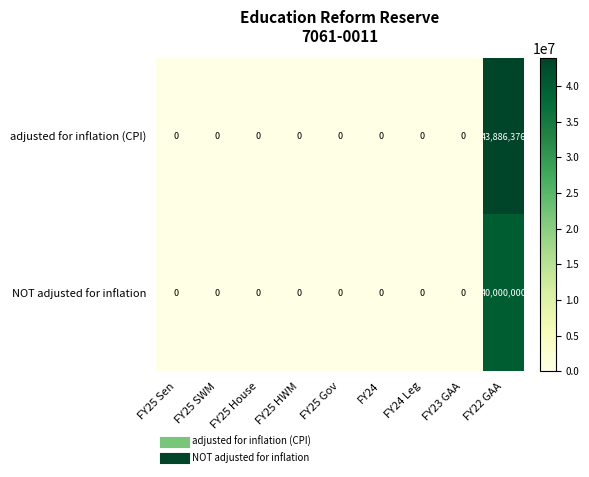

Is the value of adjusted for inflation (CPI) at FY25 House greater than the value of NOT adjusted for inflation at FY22 GAA?

No